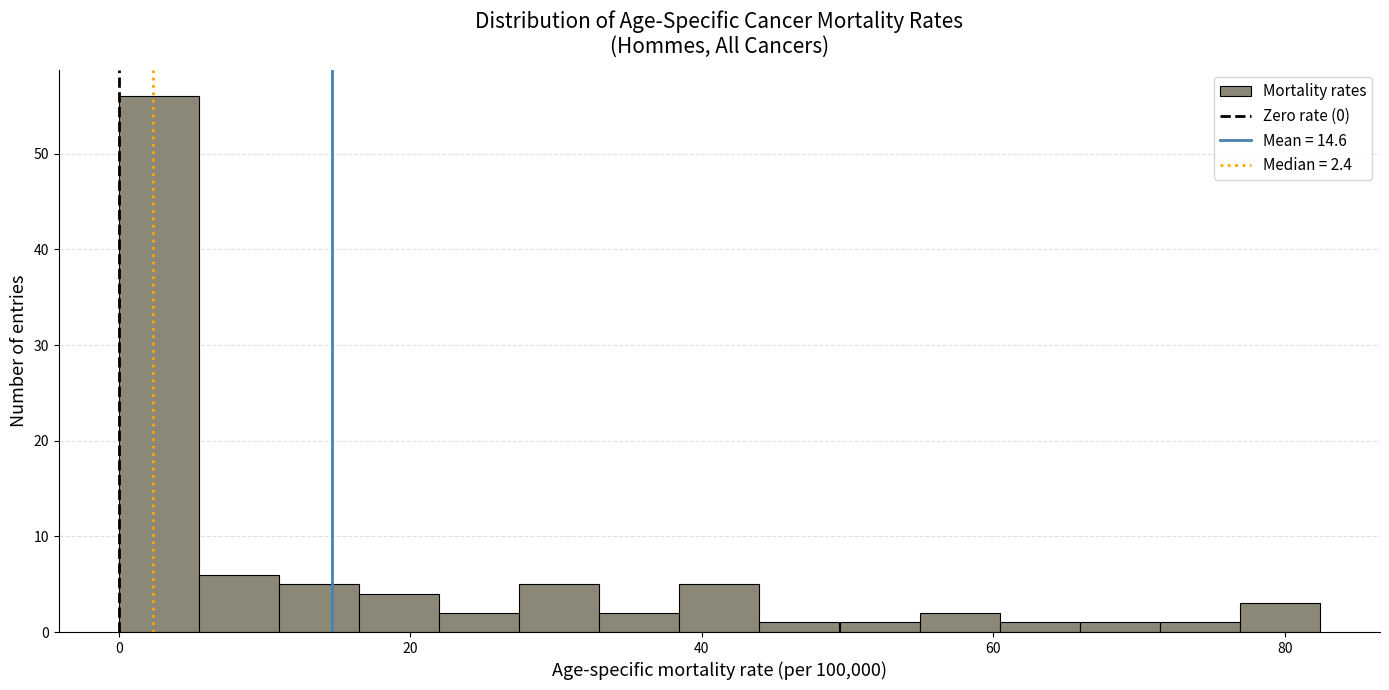

Read against the x-axis, roughly where is the centre of the tallest bar?

2